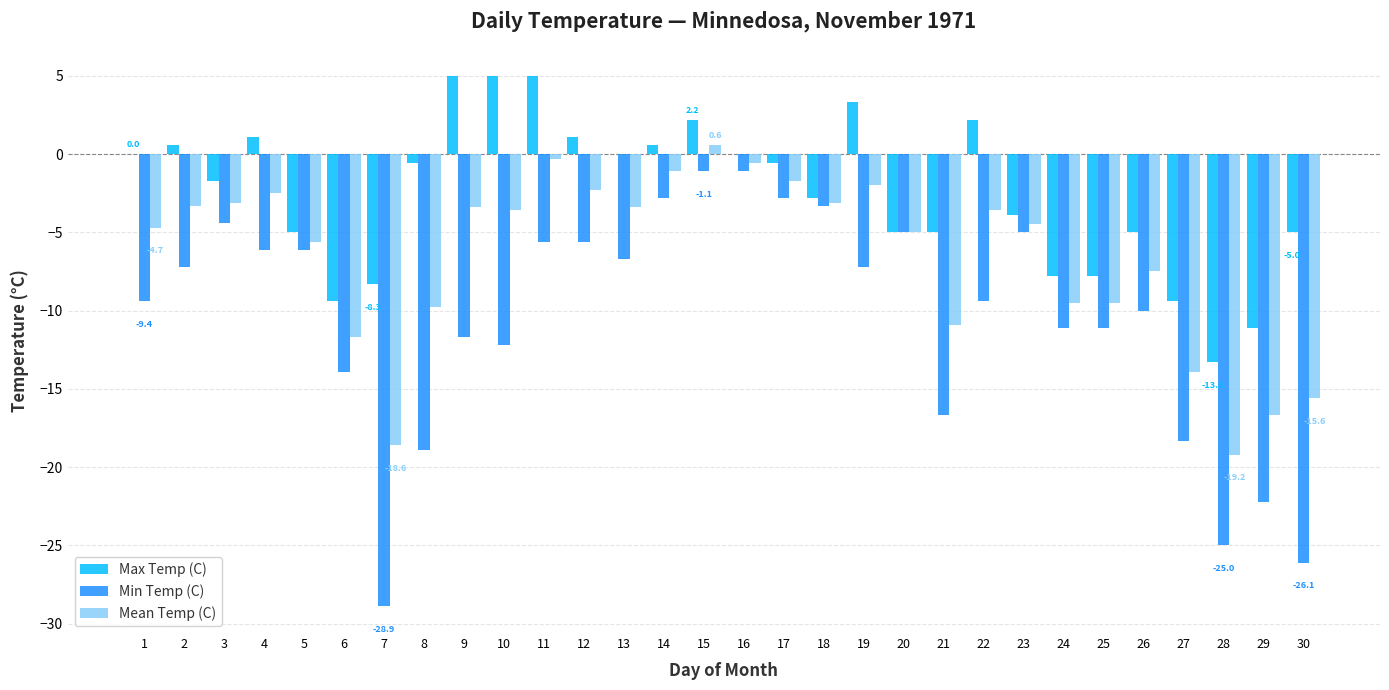

Is the value of Min Temp (C) at 27 greater than the value of Mean Temp (C) at 15?

No